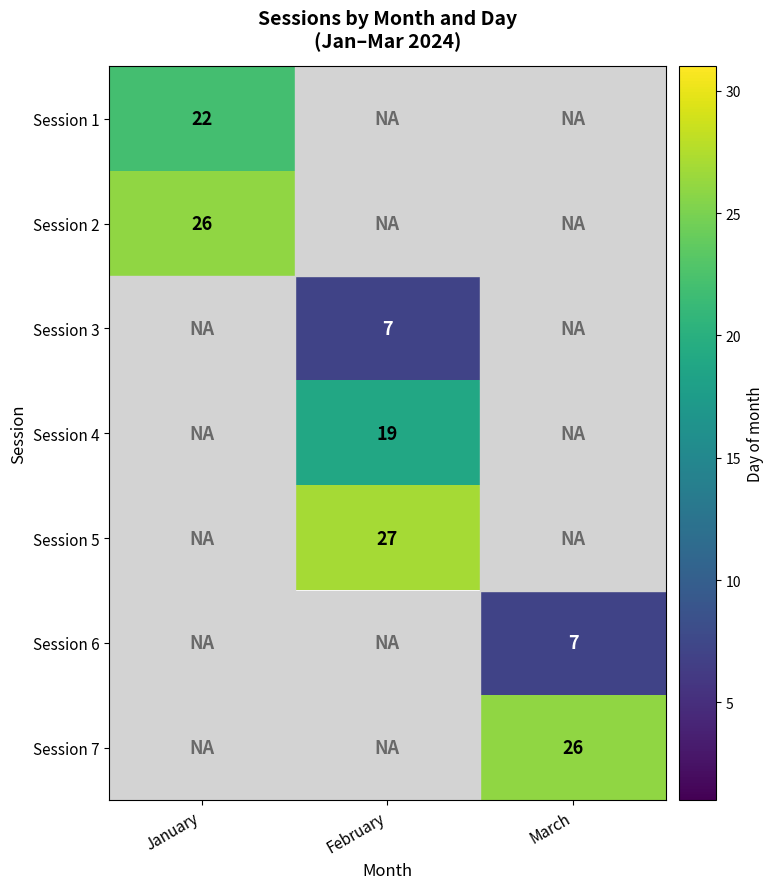

At how many categories does at least one series exceed 13?

3